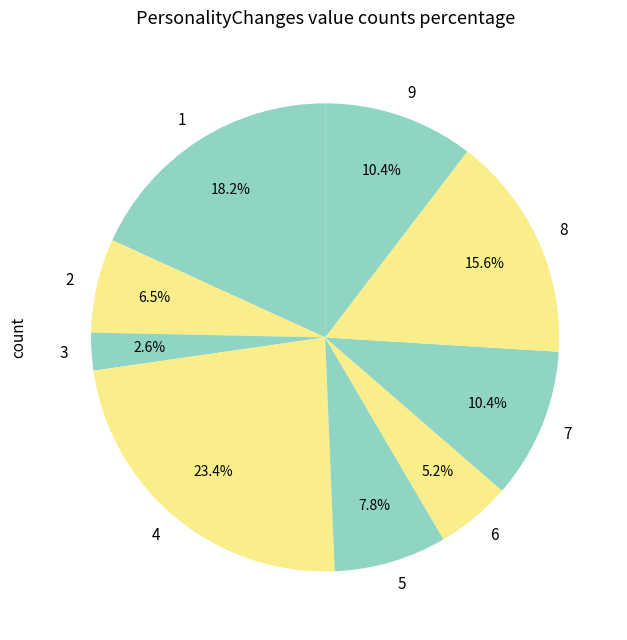

Which slice is the largest?

4